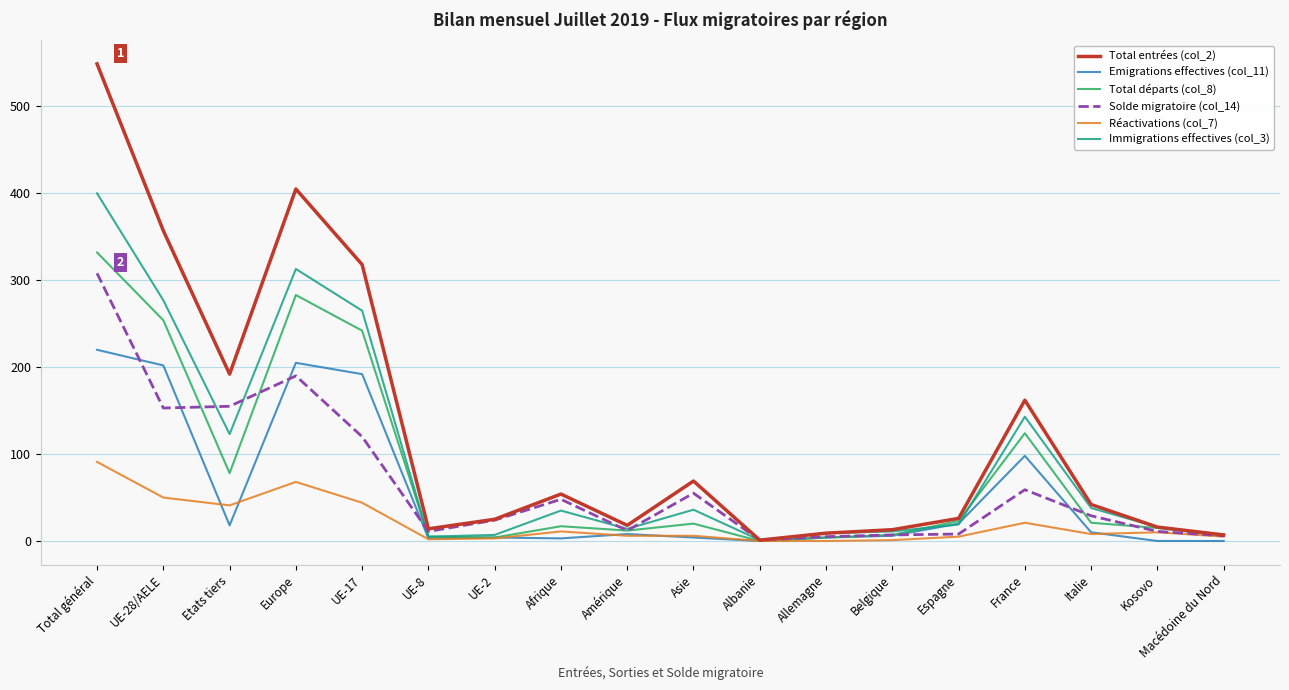

At which category is the sum across all series the highest?

Total général